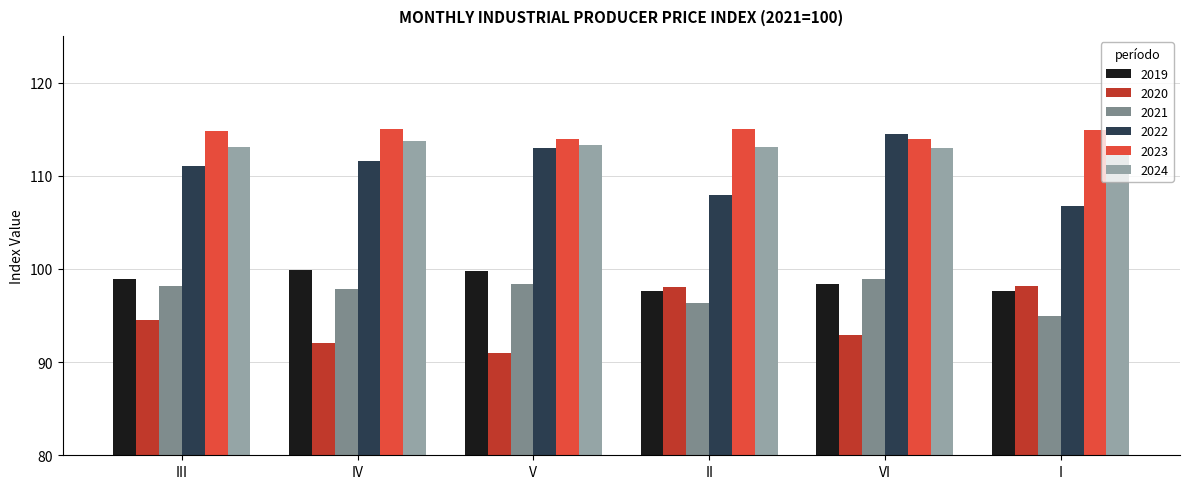

How many groups of bars are there?

6